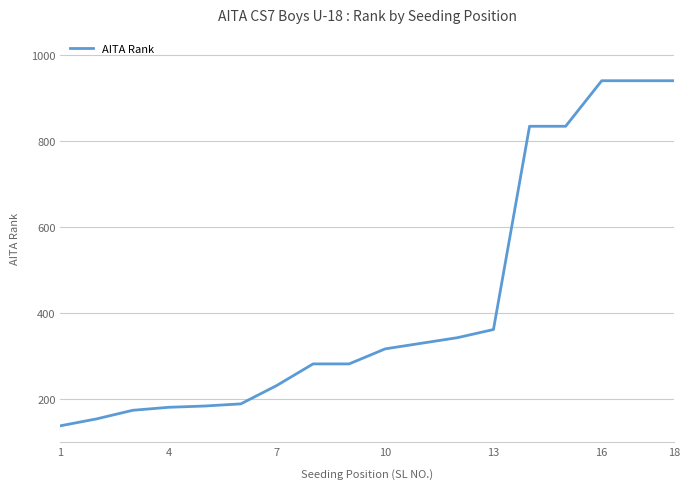

What is the maximum value shown in the chart?

941